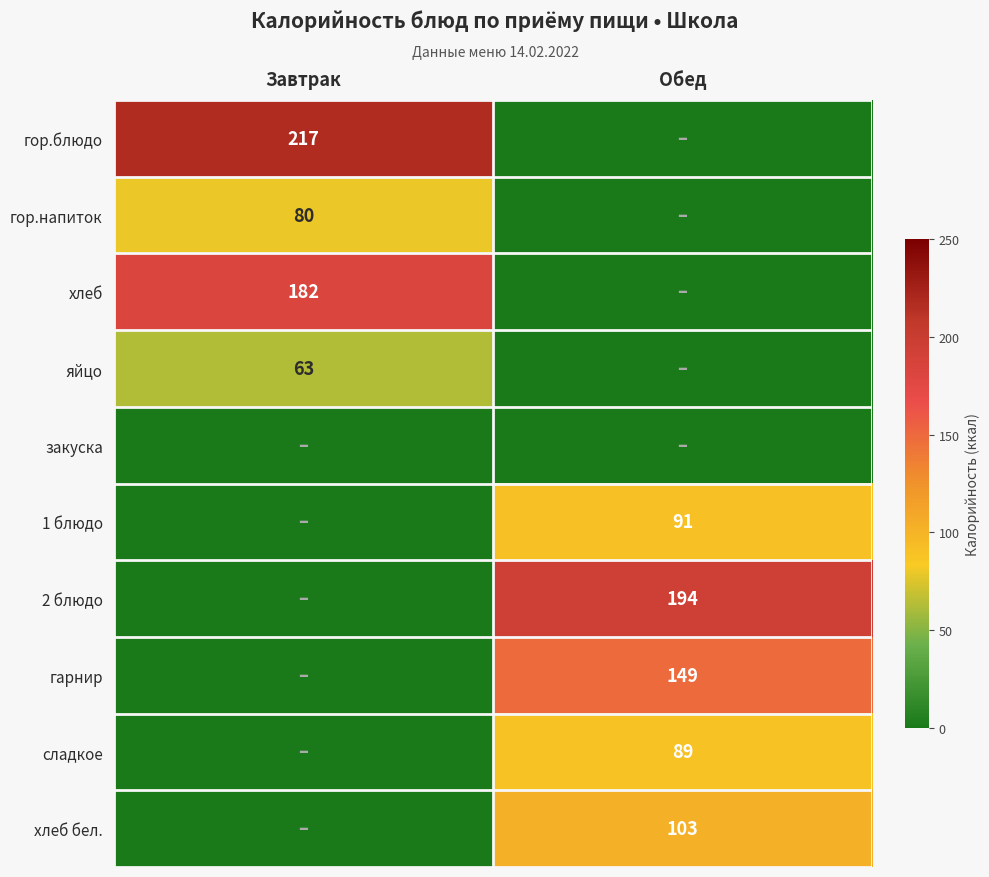

True or false: гор.напиток has a value of 20 at Завтрак.

False